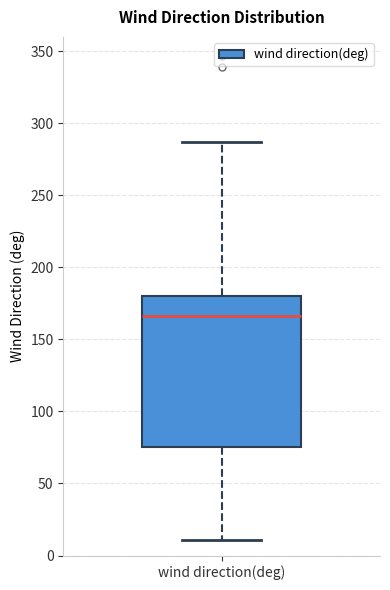

Where is the lower edge of the box for wind direction(deg) on the y-axis? The values are not printed on the chart, so give them approximately, as read against the axis.

75